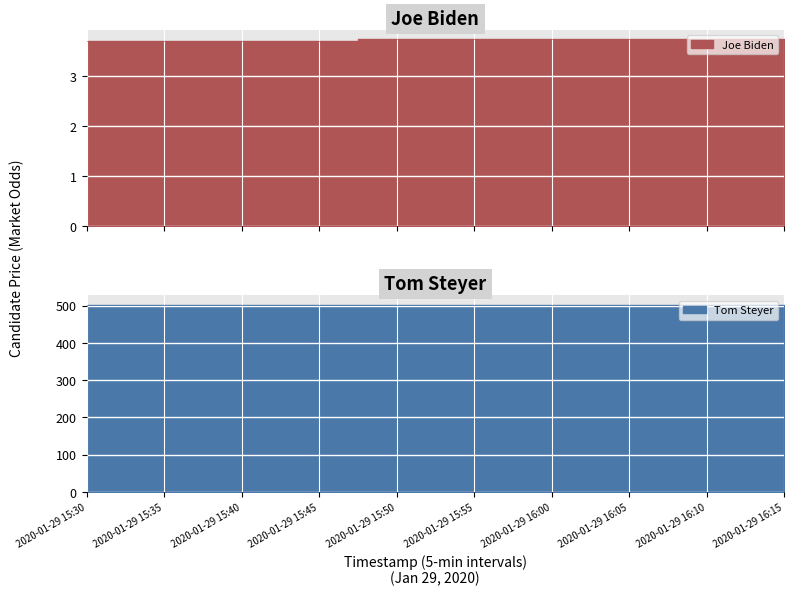

Which category has the highest value in the Joe Biden series?

2020-01-29 15:50